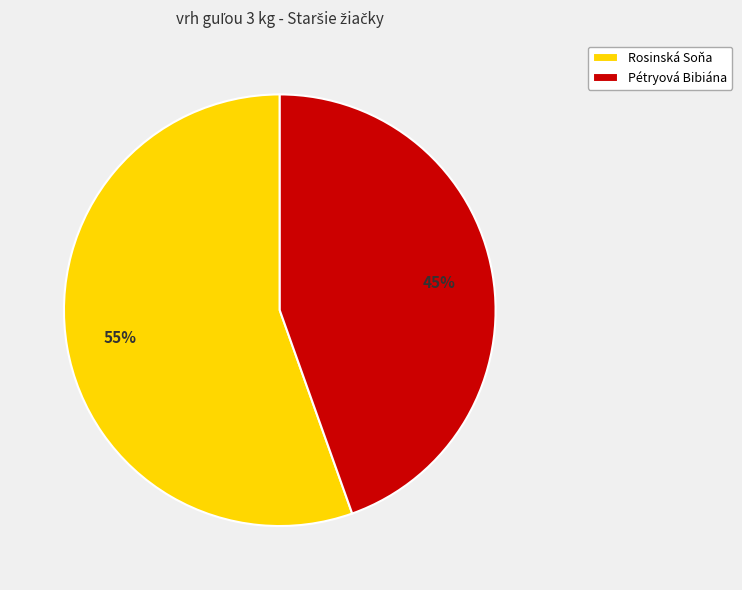

Count the number of slices in the pie.

2